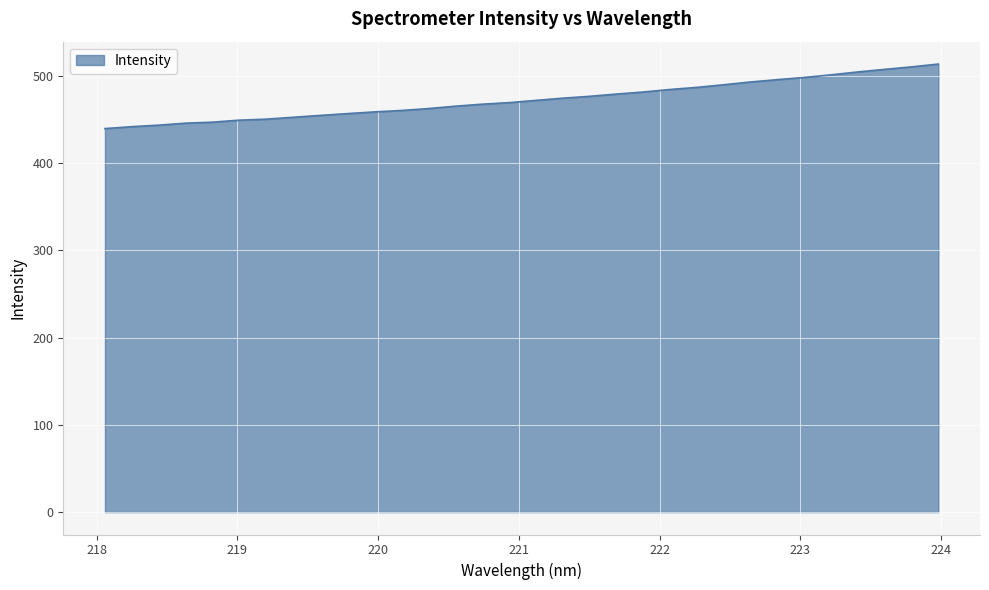

What is the difference between the maximum and minimum values?

74.0